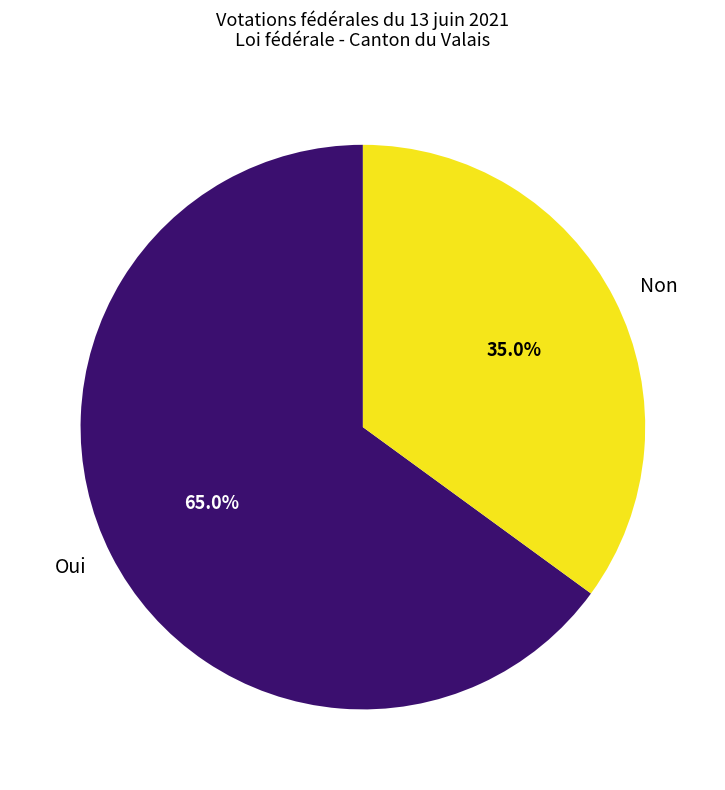

Which category accounts for the majority?

Oui